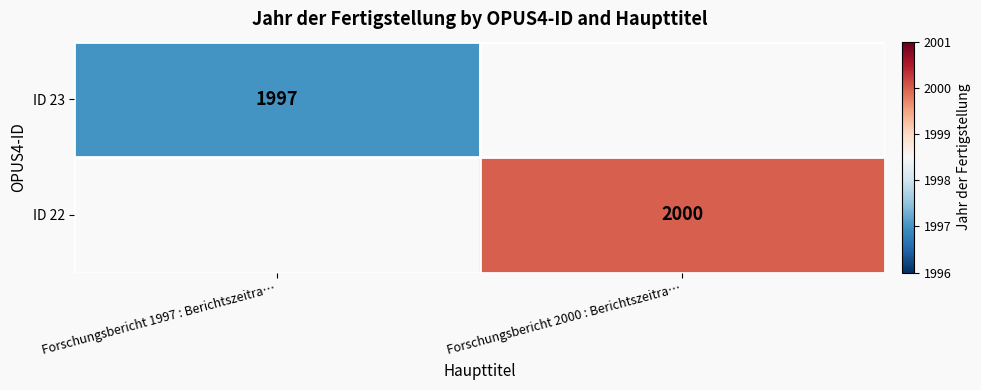

Is the value of ID 23 at Forschungsbericht 1997 : Berichtszeitra… greater than the value of ID 22 at Forschungsbericht 2000 : Berichtszeitra…?

No